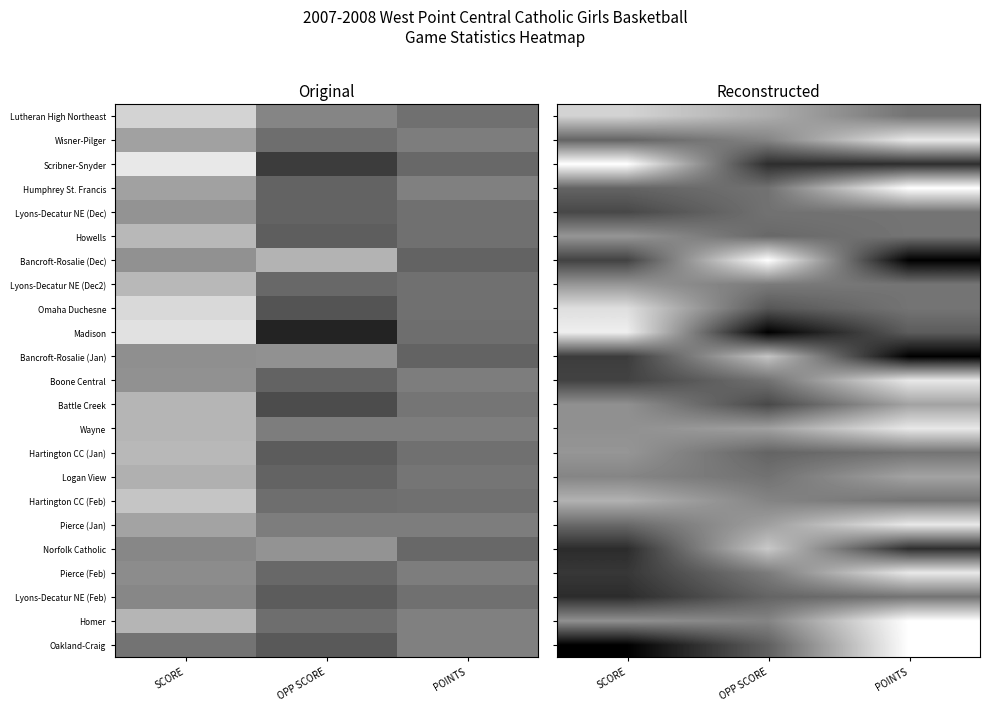

What is the sum of the Oakland-Craig values at POINTS and OPP SCORE?

1.4